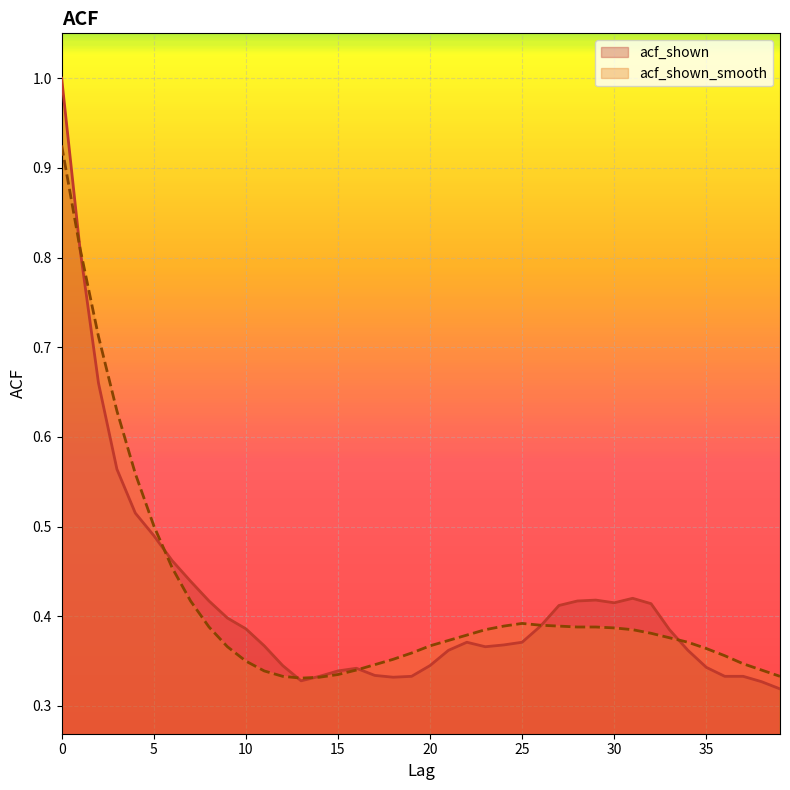

What is the sum of all acf_shown values?

16.7